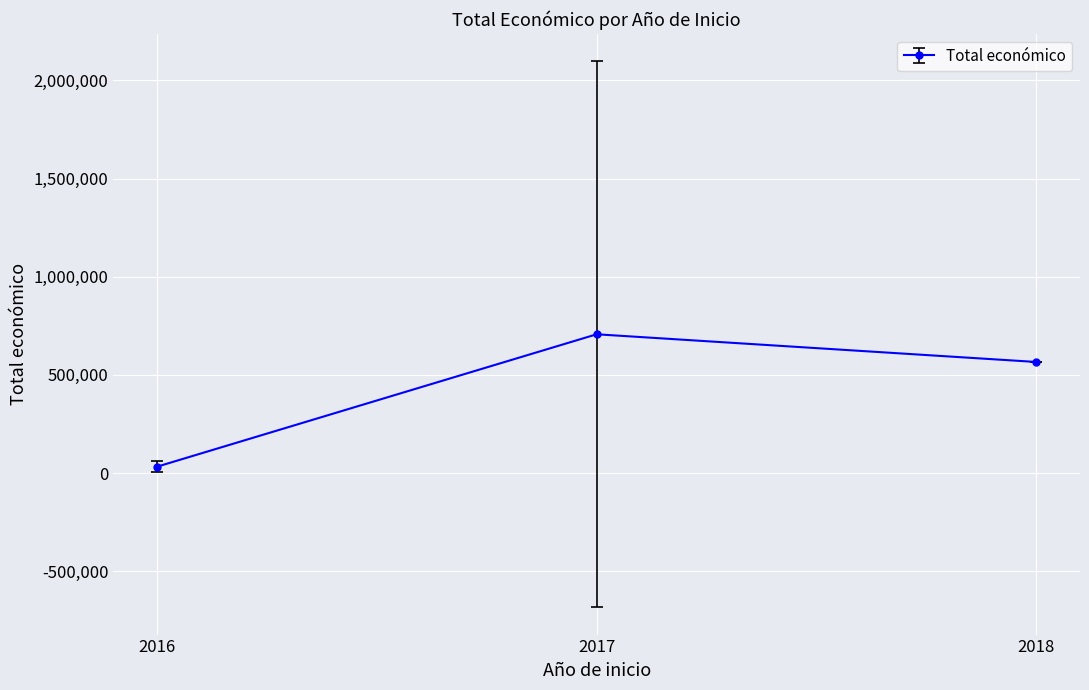

What value does the data have at 2017?

706739.2